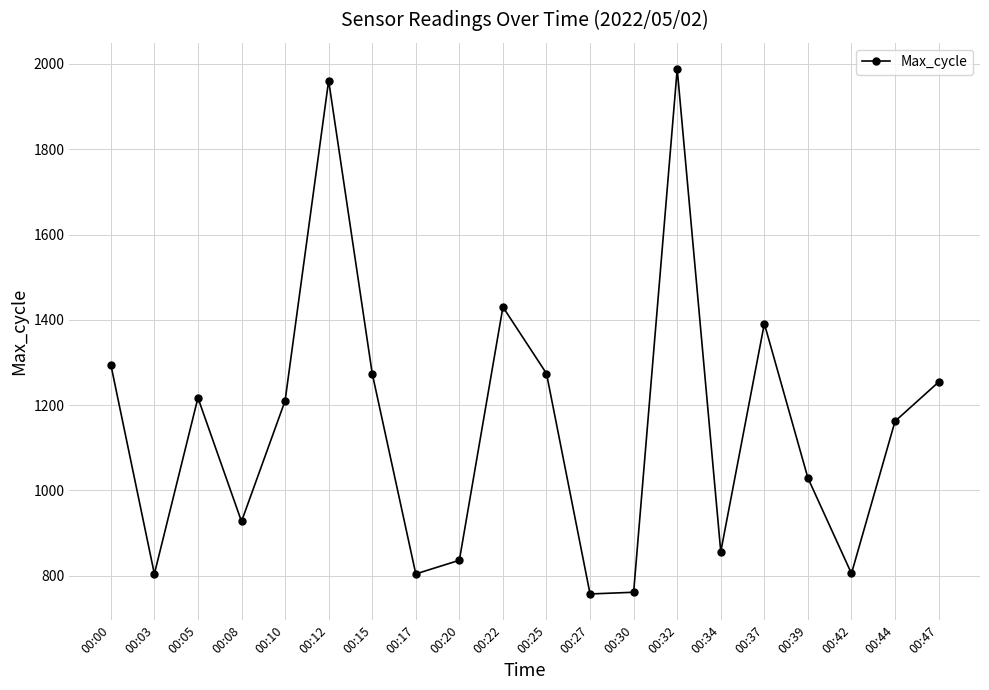

Between 00:47 and 00:34, which is larger?

00:47